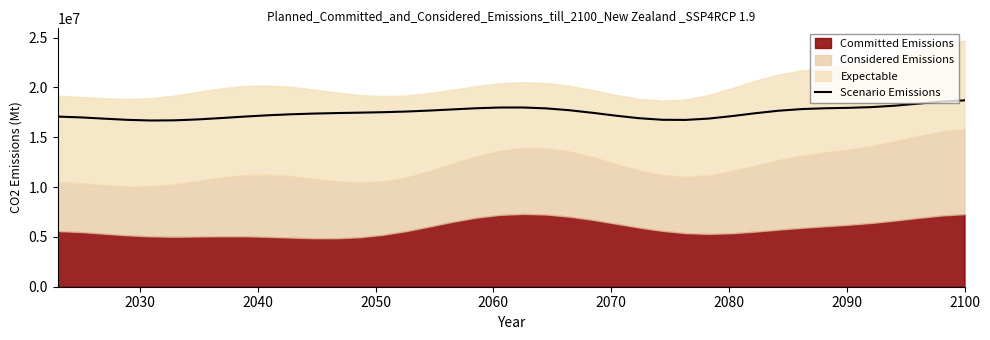

What is the minimum value for Scenario Emissions?

16682245.9